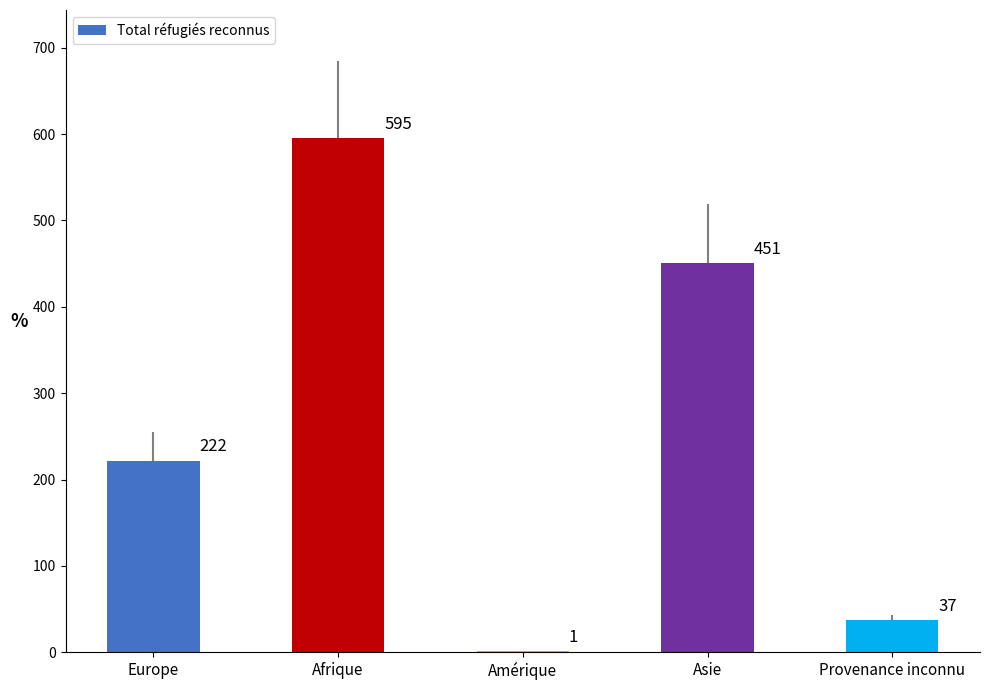

Reading left to right, transcribe all the data shown in this chart.

222	595	1	451	37